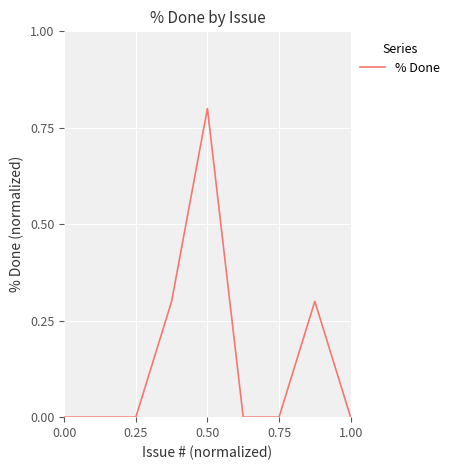

What is the difference between the maximum and minimum values?

0.8